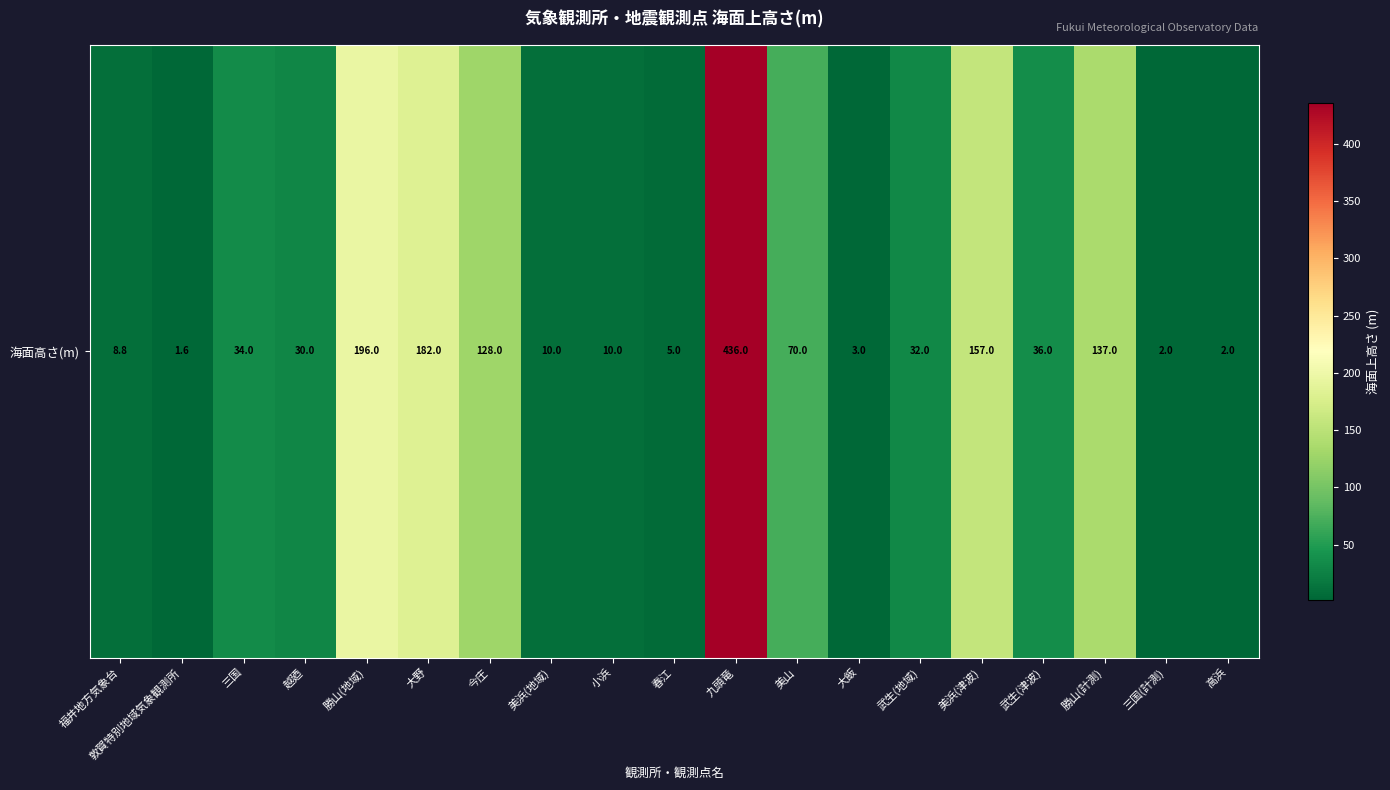

Reading left to right, what are all the values shown in this chart?

8.8	1.6	34.0	30.0	196.0	182.0	128.0	10.0	10.0	5.0	436.0	70.0	3.0	32.0	157.0	36.0	137.0	2.0	2.0